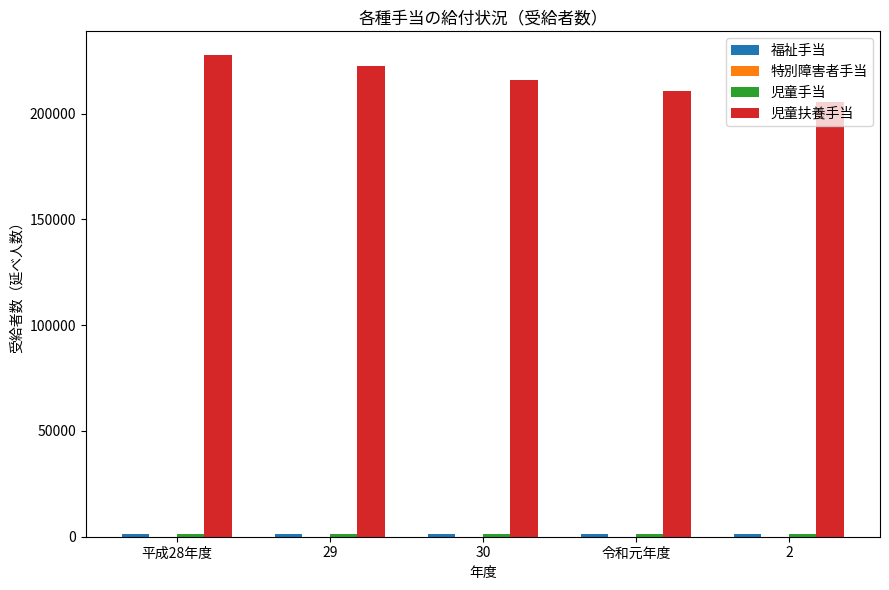

Which label corresponds to the largest value in the chart?

平成28年度